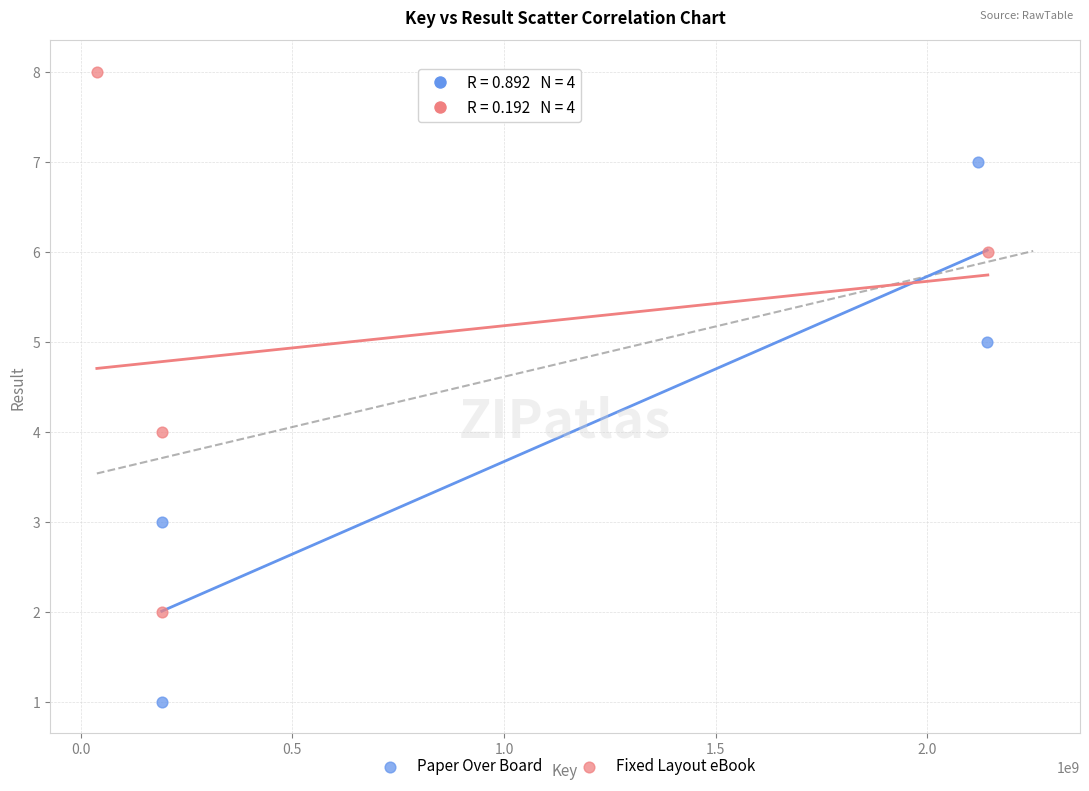

Which series reaches the maximum Y coordinate?

Fixed Layout eBook